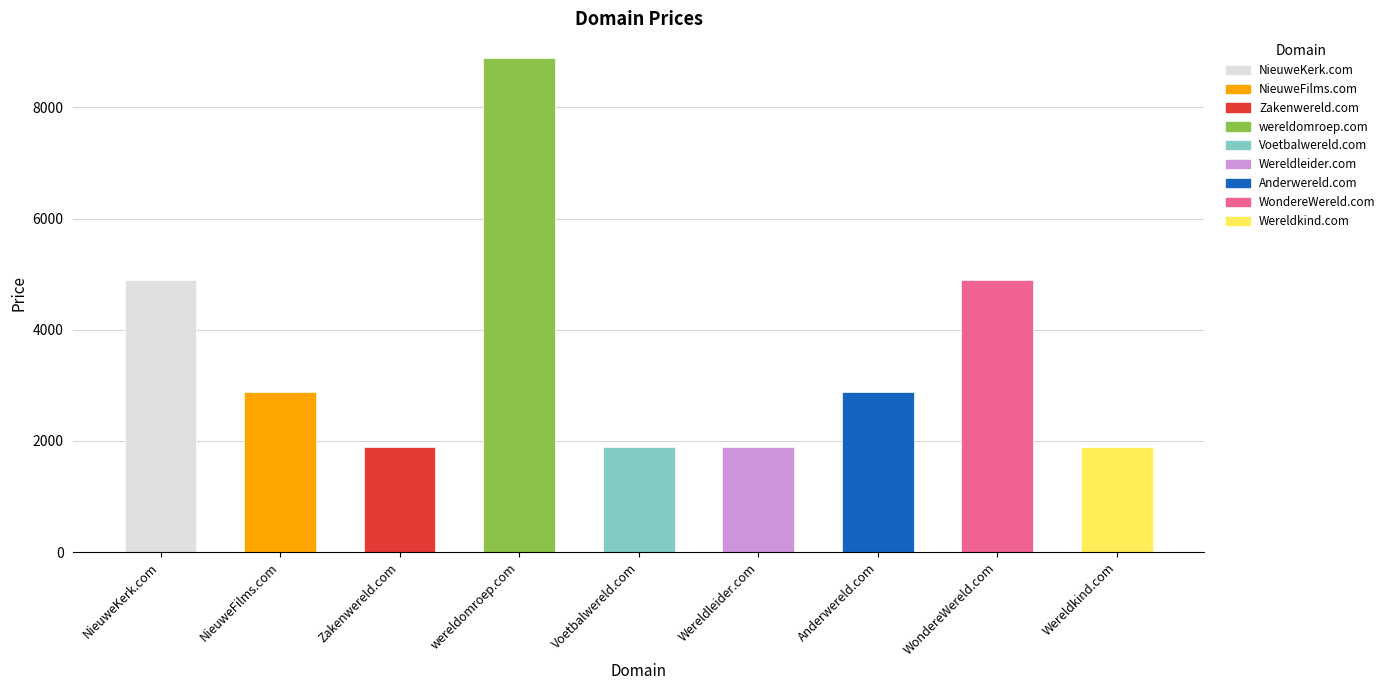

Reading right to left, transcribe all the data shown in this chart.

Wereldkind.com=1888	WondereWereld.com=4888	Anderwereld.com=2888	Wereldleider.com=1888	Voetbalwereld.com=1888	wereldomroep.com=8888	Zakenwereld.com=1888	NieuweFilms.com=2888	NieuweKerk.com=4888